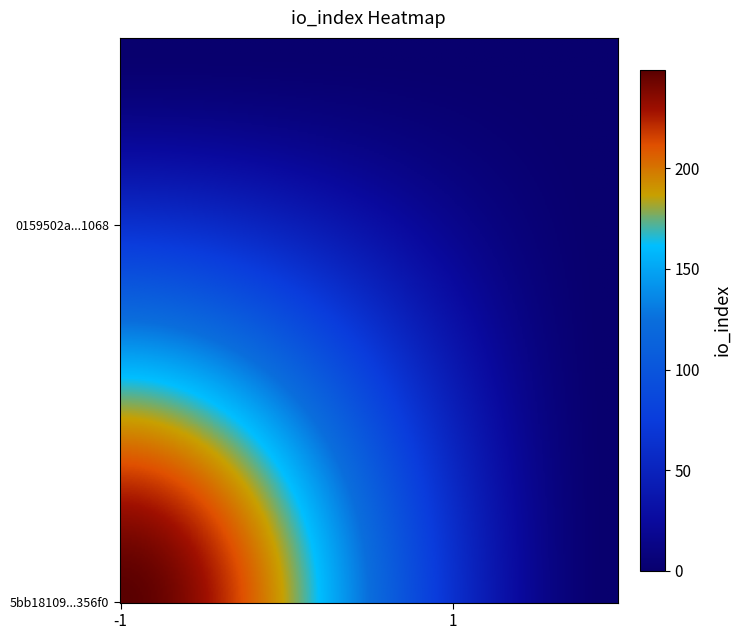

List the labels in order of 0159502a82cc5a38a0f04370776a7286c481068 value, largest first.

direction_-1, direction_1